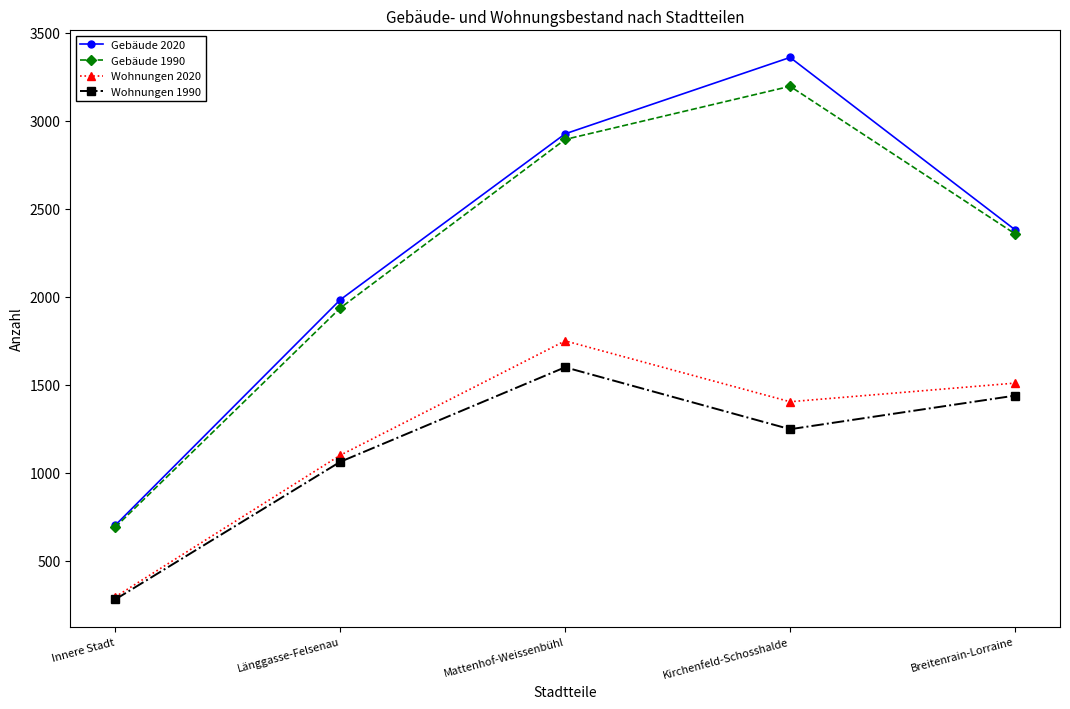

The value of Gebäude 1990 at Innere Stadt is 1098.2. True or false?

False